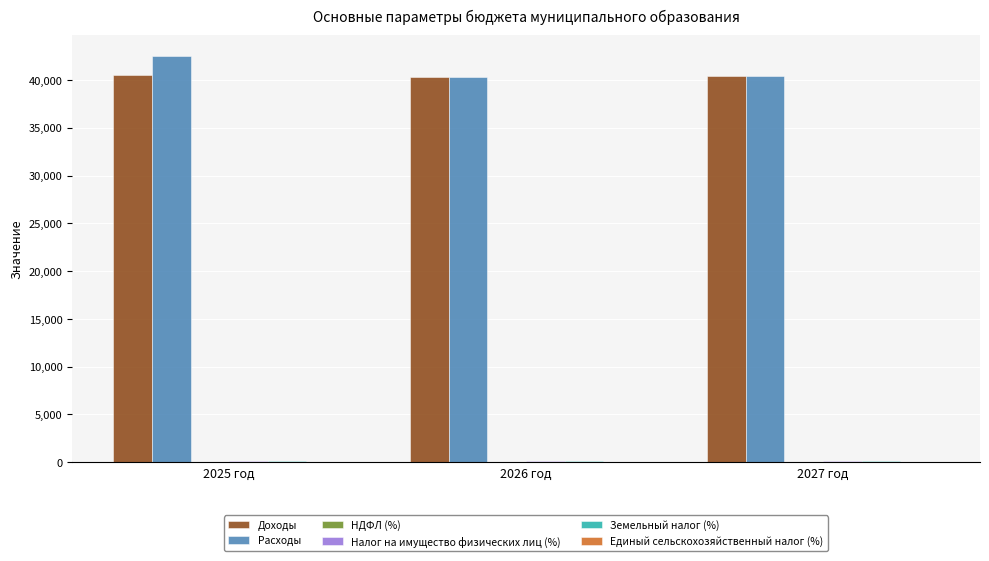

Which label corresponds to the largest value in the chart?

2025 год